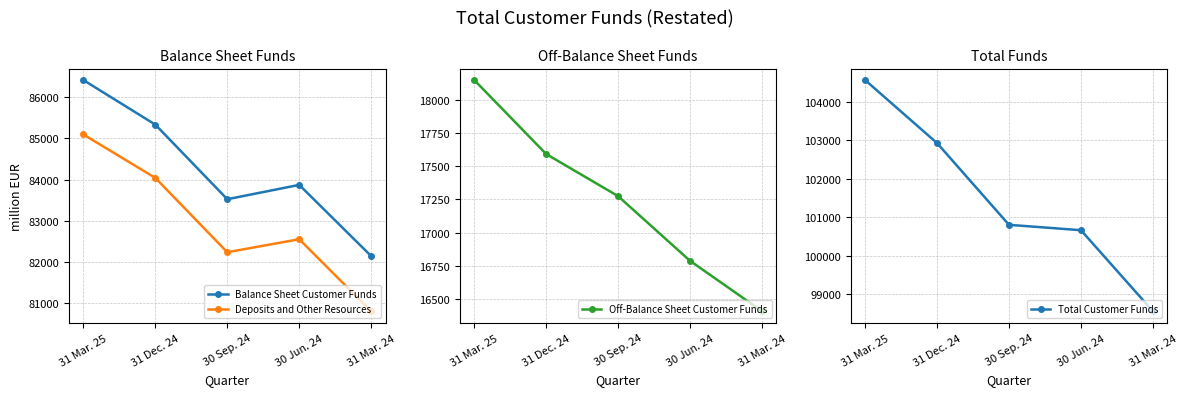

What are all the series names shown in the legend?

Balance Sheet Customer Funds, Deposits and Other Resources, Off-Balance Sheet Customer Funds, Total Customer Funds